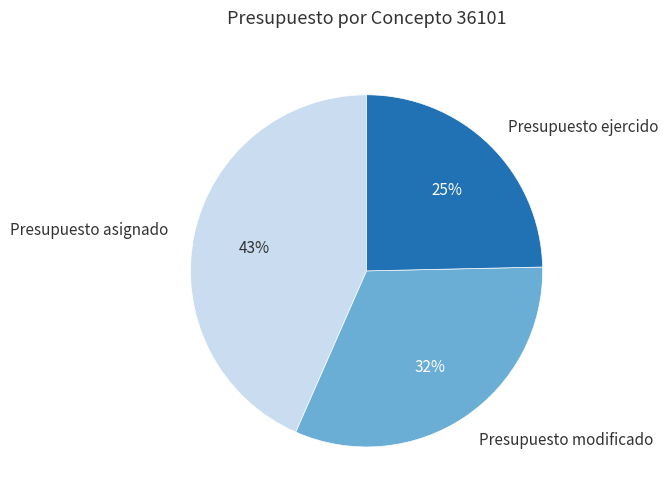

The Presupuesto asignado slice represents 43% of the pie. True or false?

True